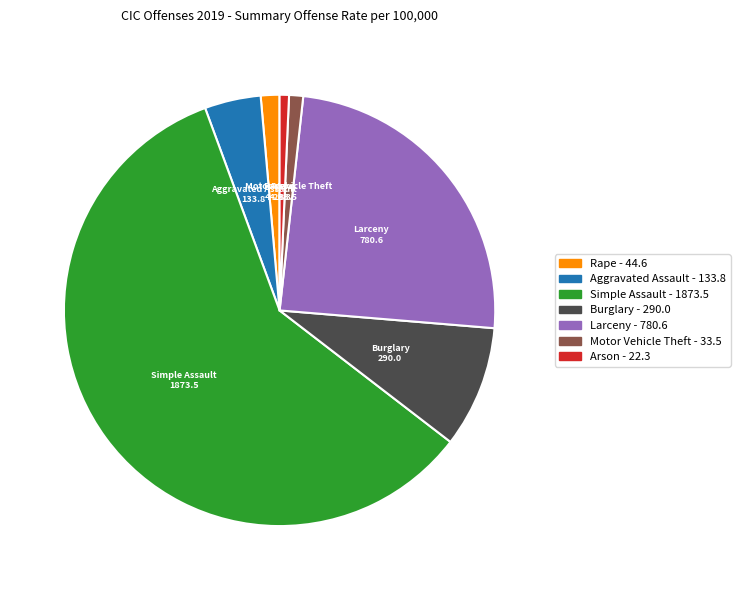

Which has a higher value, Simple Assault or Rape?

Simple Assault